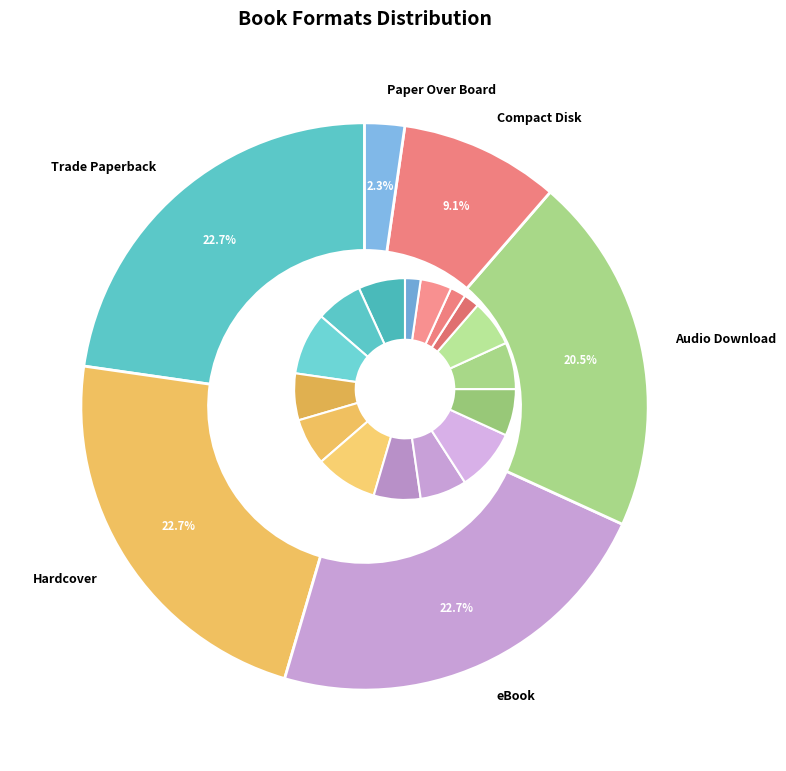

What is the change in value from Hardcover to Audio Download?

-1